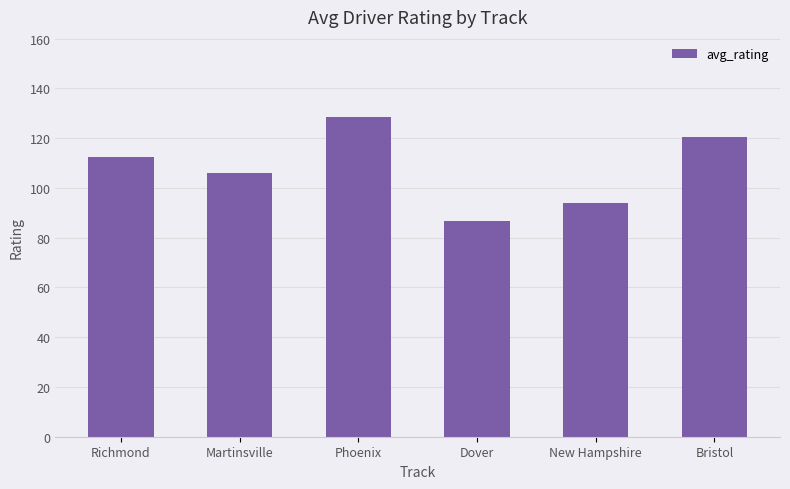

What is the average value?

108.0